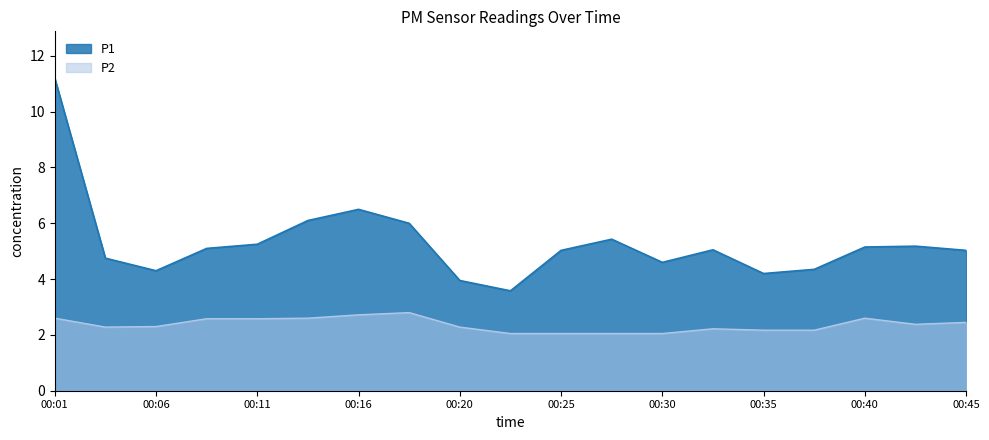

Is it true that P2 equals 2.6 at 00:11?

True